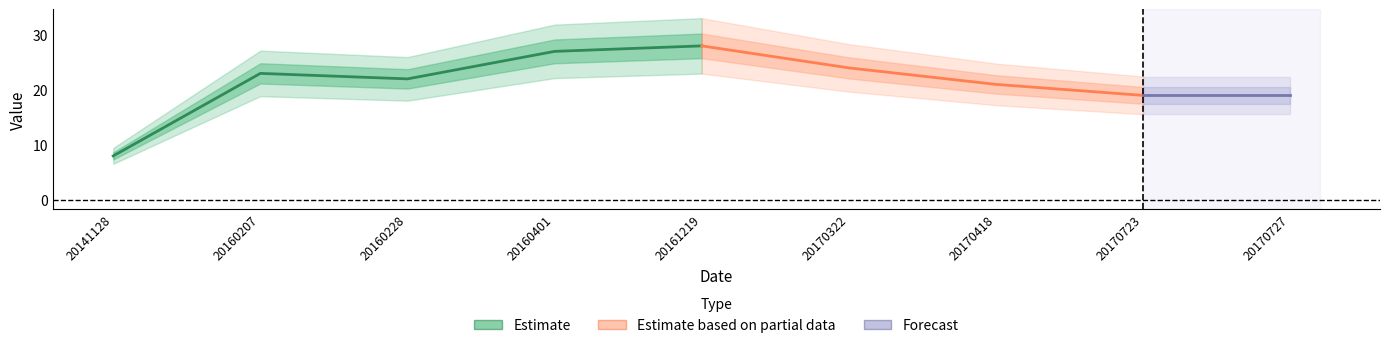

True or false: the data has more than 0 interior local peaks.

True